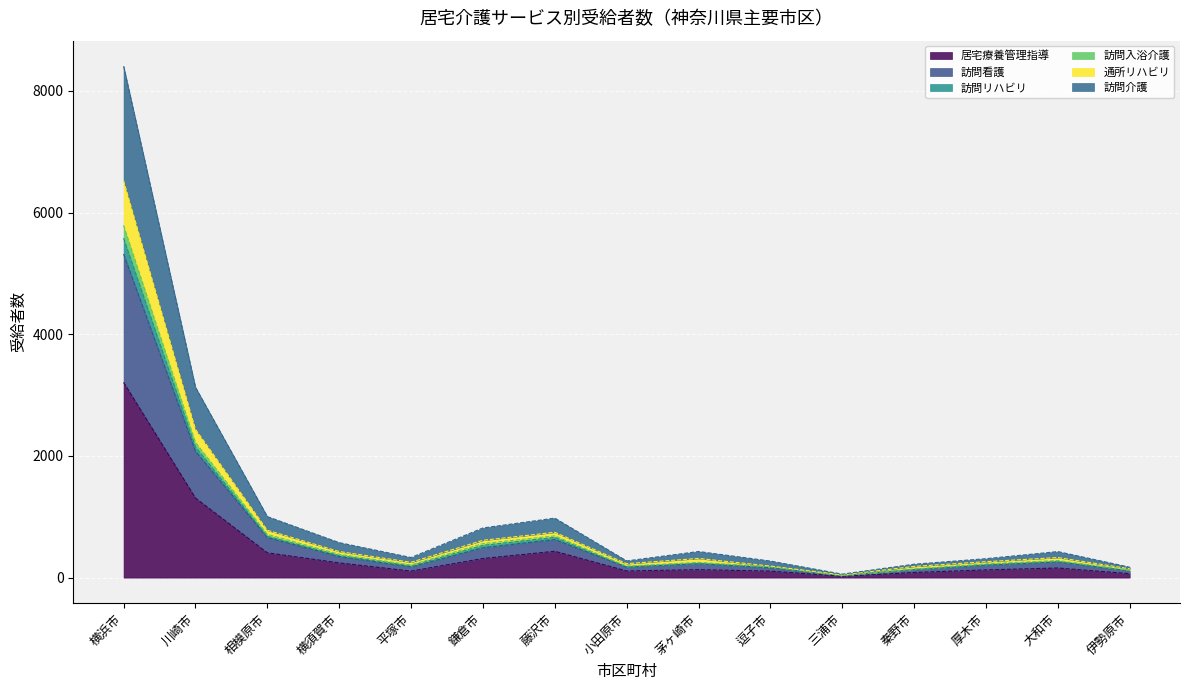

What is the minimum value shown in the chart?

21